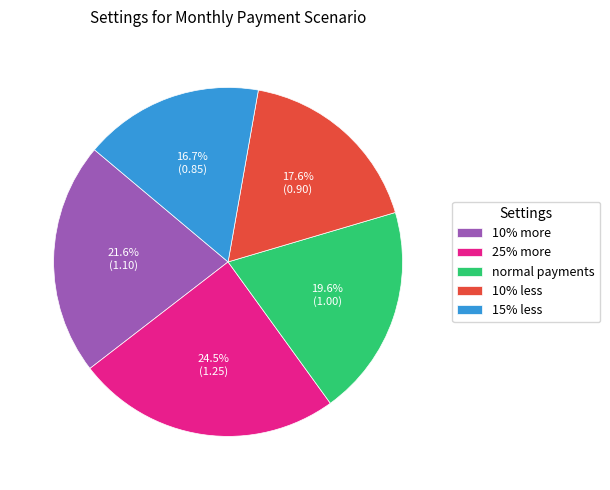

Combined, what portion of the pie is 10% less and 15% less?

34.3%